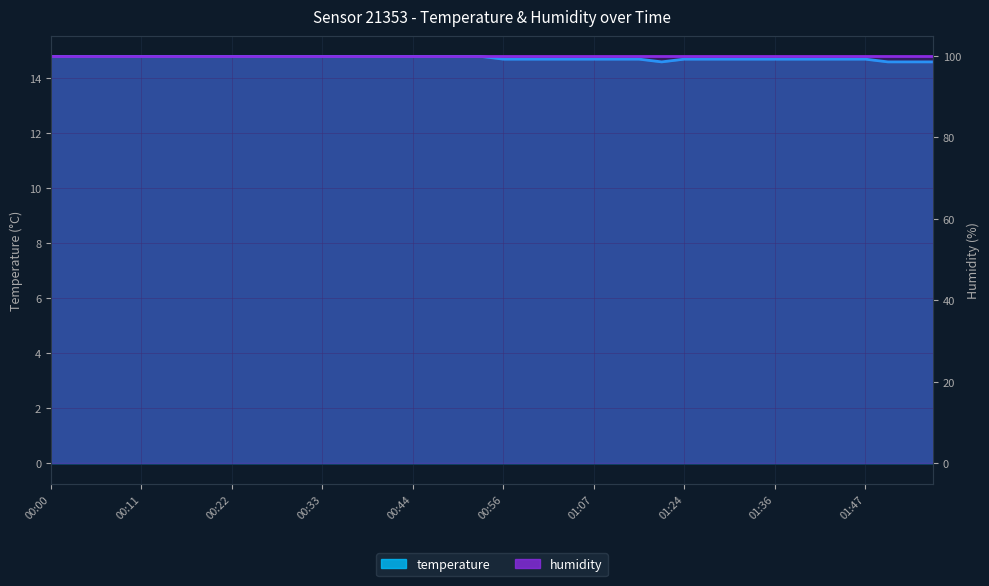

How many categories are shown in the chart?

40